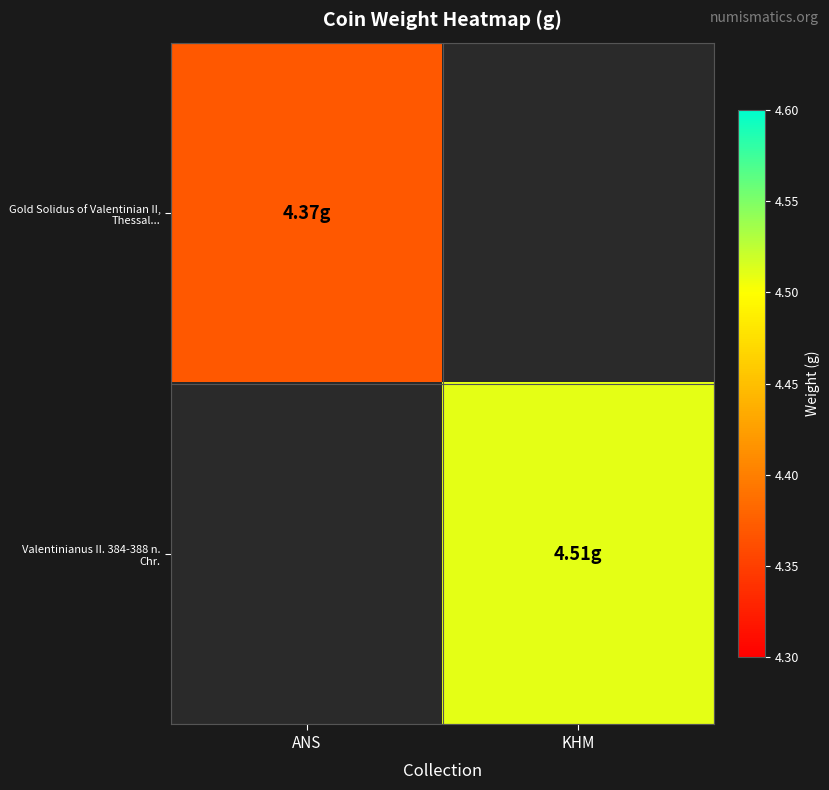

The value of Gold Solidus of Valentinian II, Thessal... at ANS is 4.4. True or false?

True